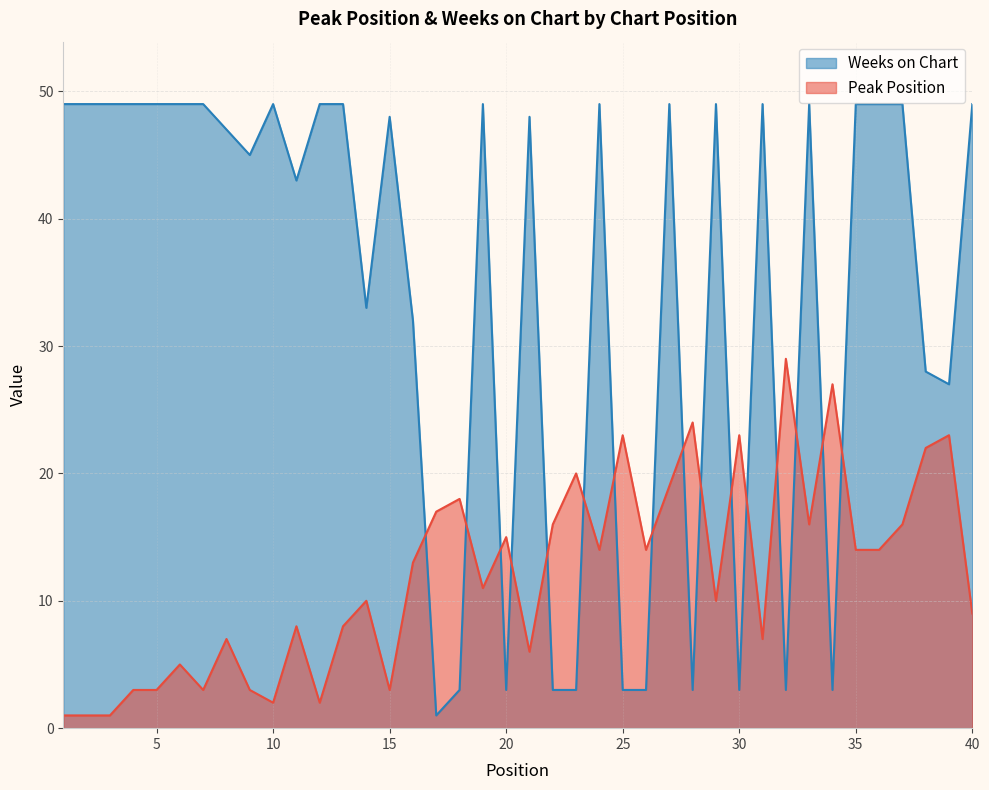

What are all the series names shown in the legend?

Weeks on Chart, Peak Position